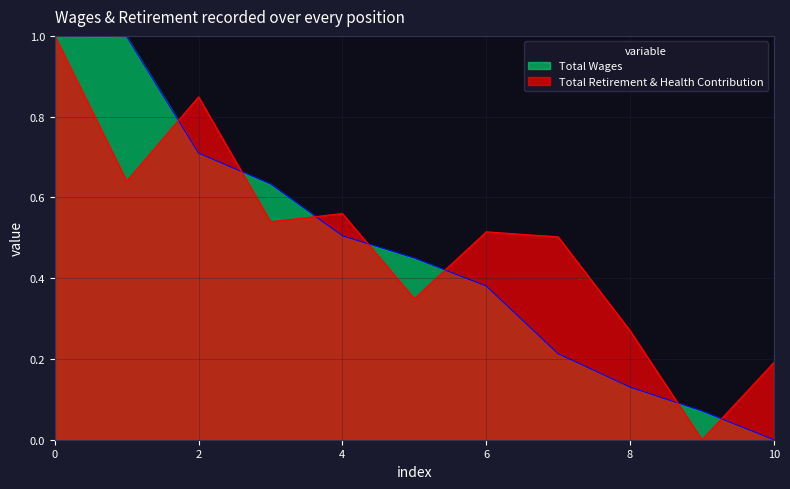

Between 0 and 2, which series saw the biggest shift?

Total Wages